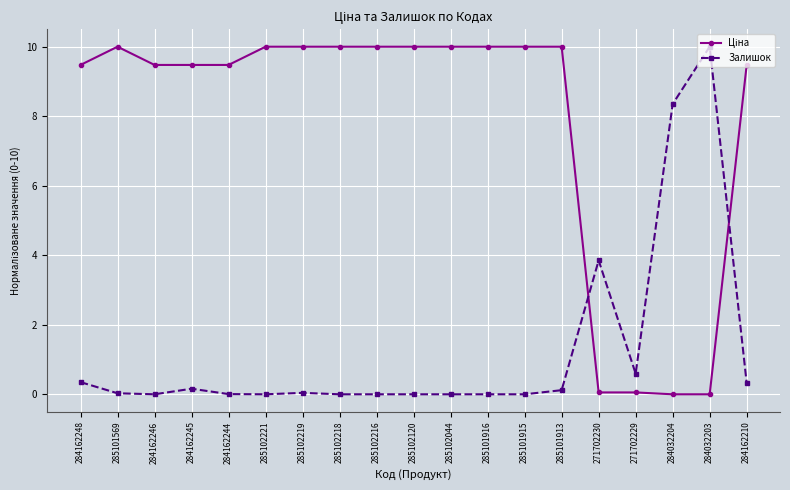

What is the sum of all Залишок values?

23.8